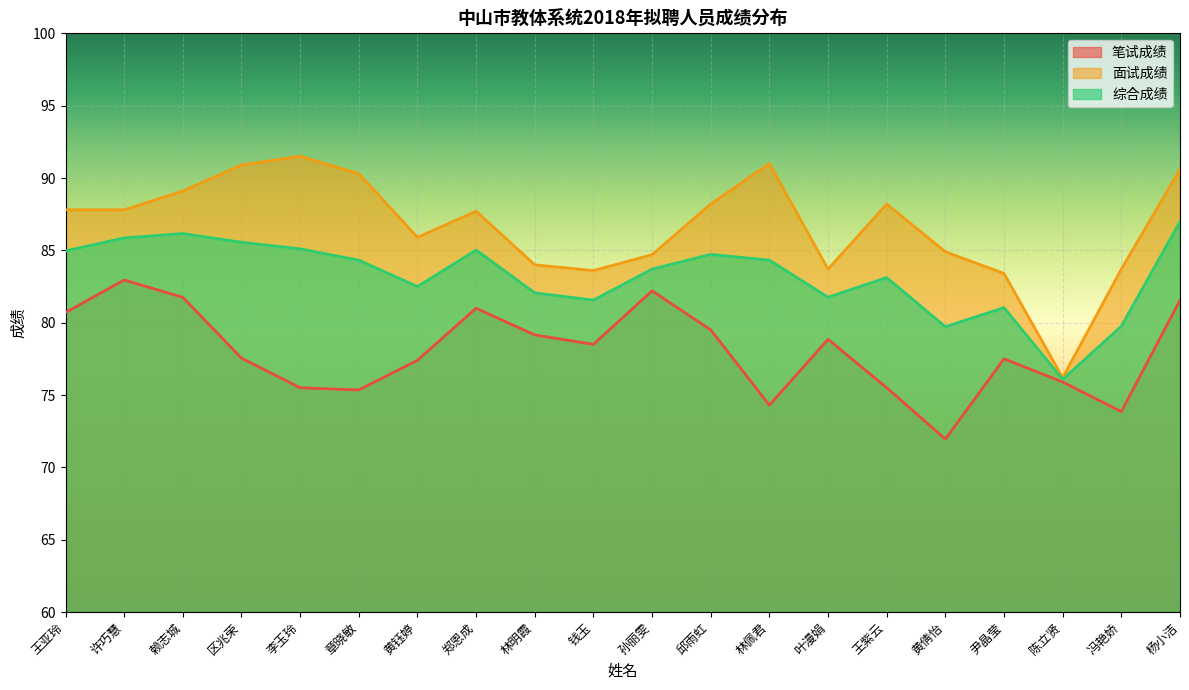

Between 赖志城 and 冯艳娇, which series saw the biggest shift?

笔试成绩